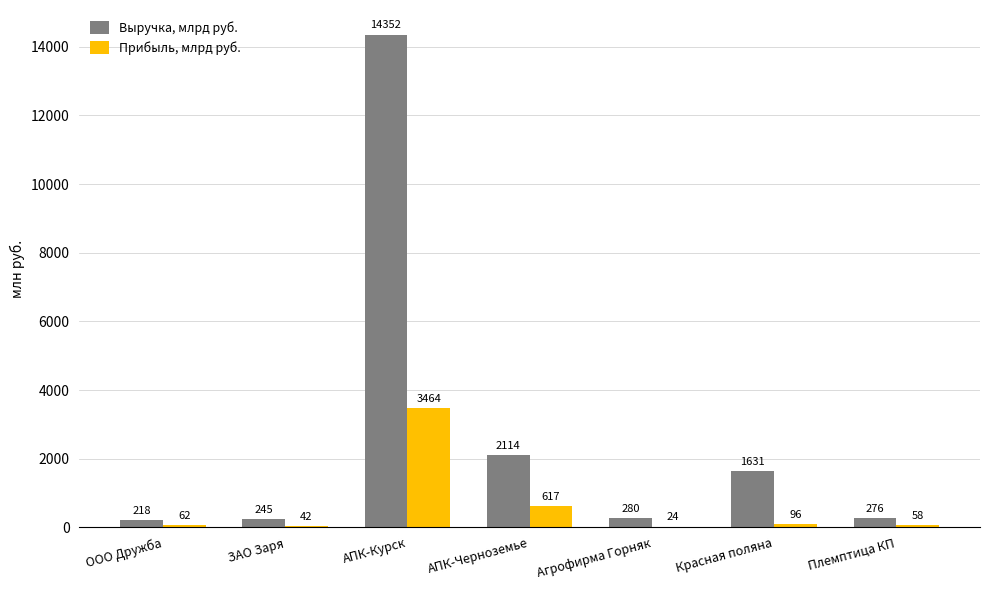

Which series changed the most between ООО Дружба and ЗАО Заря?

Выручка, млрд руб.